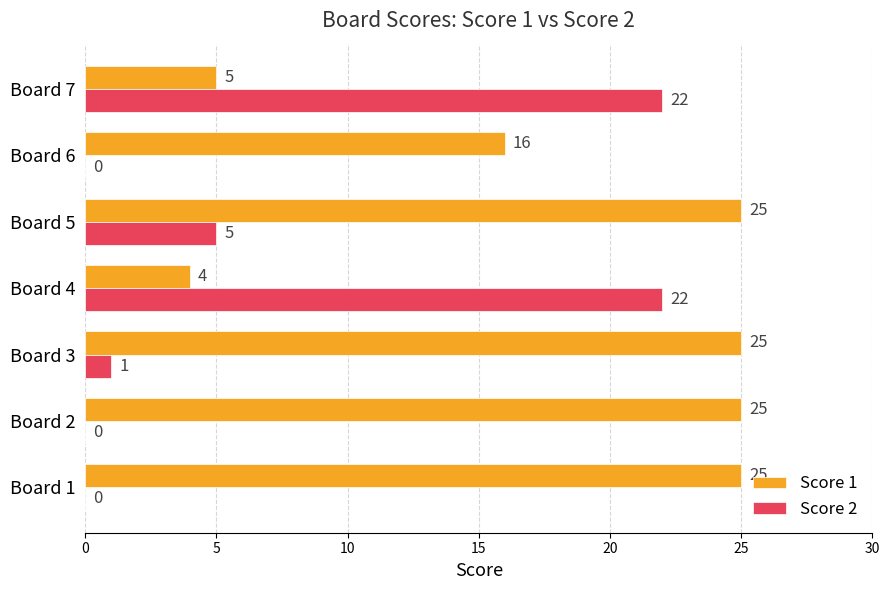

At which label is Score 1 closest to 14?

Board 6